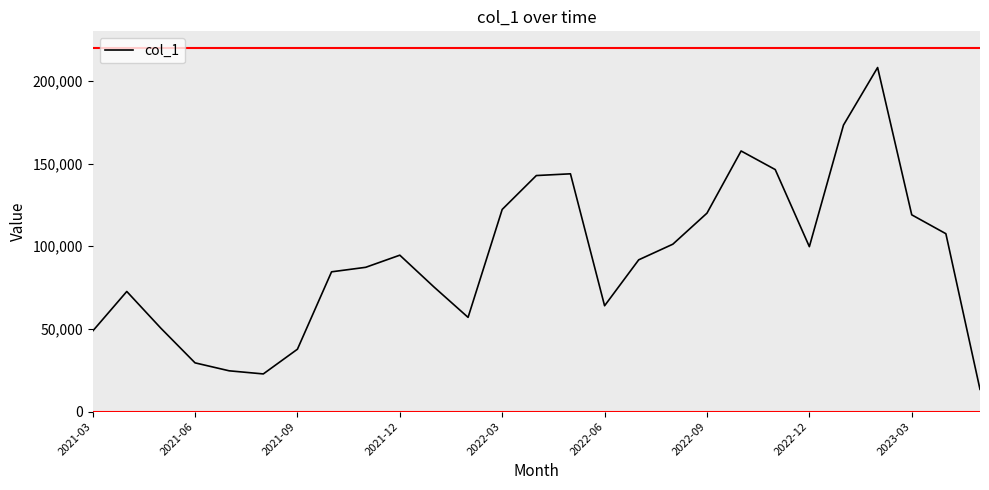

What is the smallest value displayed?

13431